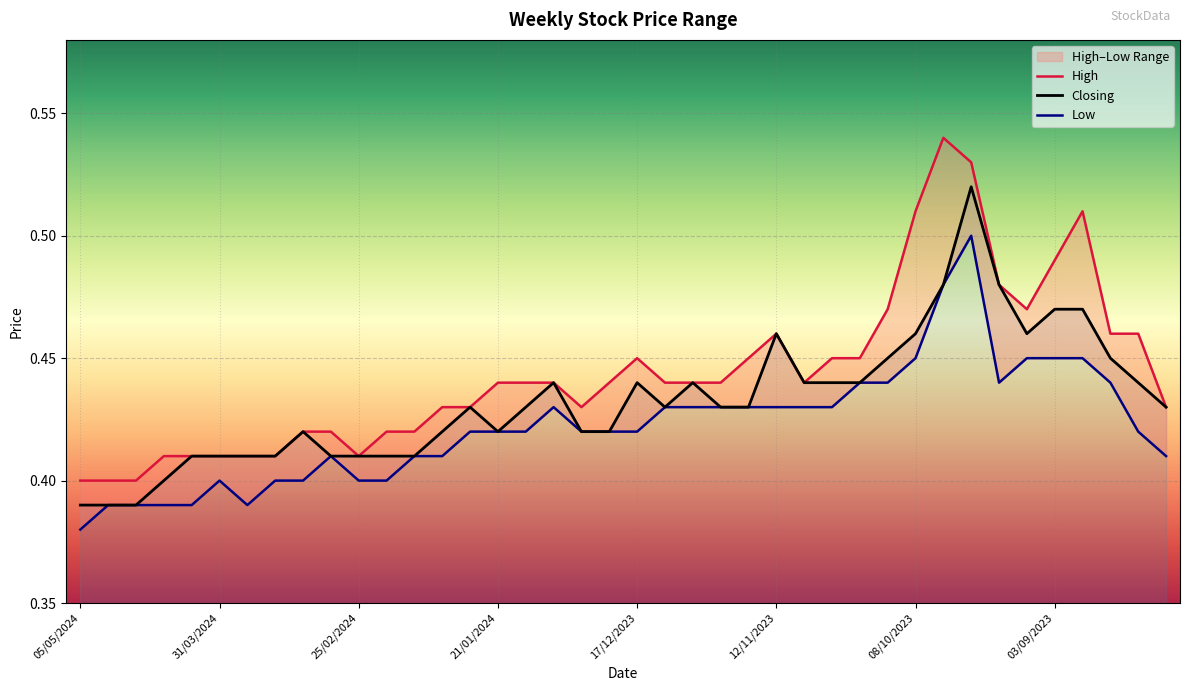

Reading left to right, extract all data points from this chart.

High: 0.4	0.4	0.4	0.4	0.4	0.4	0.4	0.4	0.4	0.4	0.4	0.4	0.4	0.4	0.4	0.4	0.4	0.4	0.4	0.4	0.5	0.4	0.4	0.4	0.5	0.5	0.4	0.5	0.5	0.5	0.5	0.5	0.5	0.5	0.5	0.5	0.5	0.5	0.5	0.4
Closing: 0.4	0.4	0.4	0.4	0.4	0.4	0.4	0.4	0.4	0.4	0.4	0.4	0.4	0.4	0.4	0.4	0.4	0.4	0.4	0.4	0.4	0.4	0.4	0.4	0.4	0.5	0.4	0.4	0.4	0.5	0.5	0.5	0.5	0.5	0.5	0.5	0.5	0.5	0.4	0.4
Low: 0.4	0.4	0.4	0.4	0.4	0.4	0.4	0.4	0.4	0.4	0.4	0.4	0.4	0.4	0.4	0.4	0.4	0.4	0.4	0.4	0.4	0.4	0.4	0.4	0.4	0.4	0.4	0.4	0.4	0.4	0.5	0.5	0.5	0.4	0.5	0.5	0.5	0.4	0.4	0.4